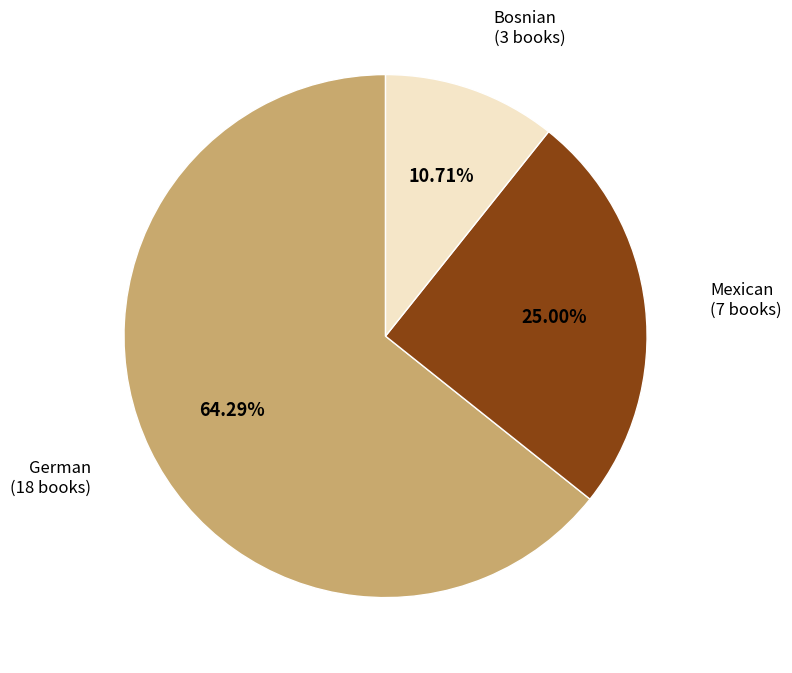

Does any single category account for the majority?

Yes